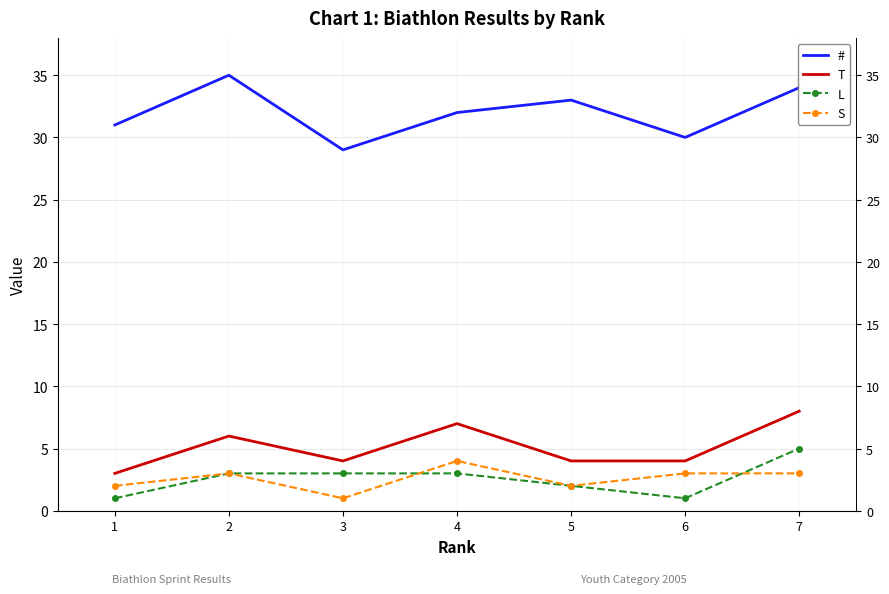

Which series has the largest total across all categories?

#